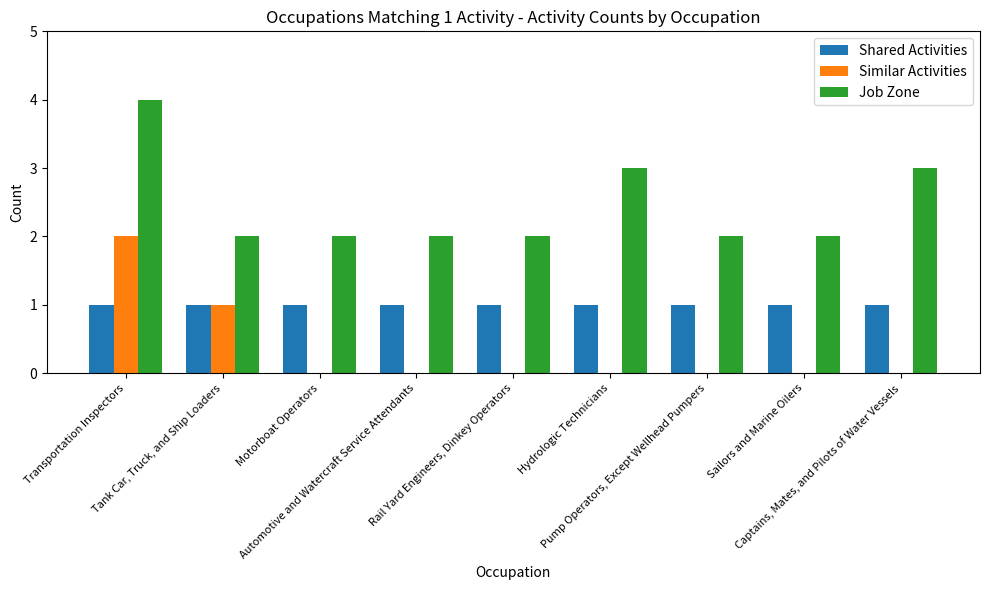

What is the maximum value shown in the chart?

4